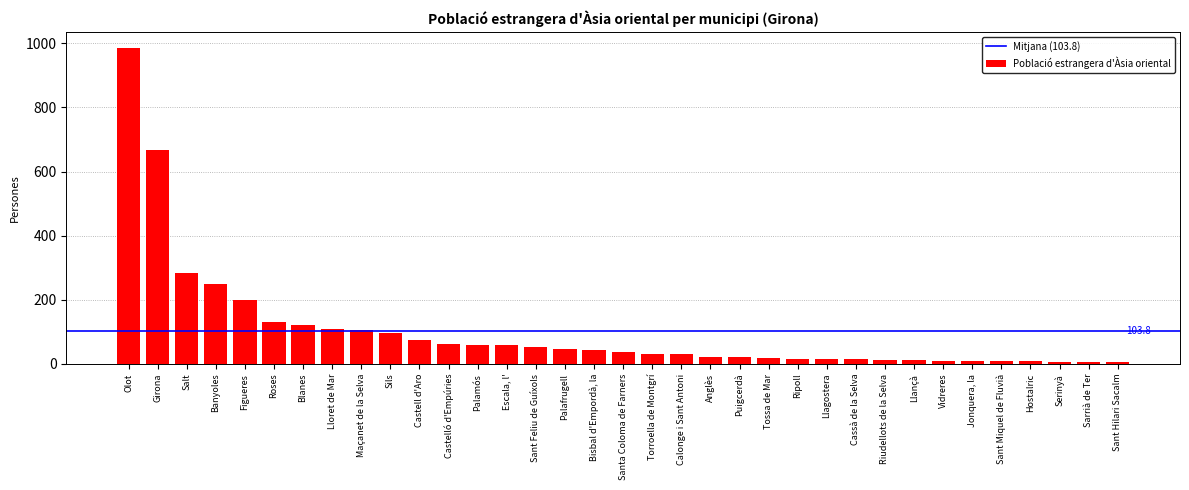

Approximately how many times larger is the value at Anglès compared to Palamós?

0.4